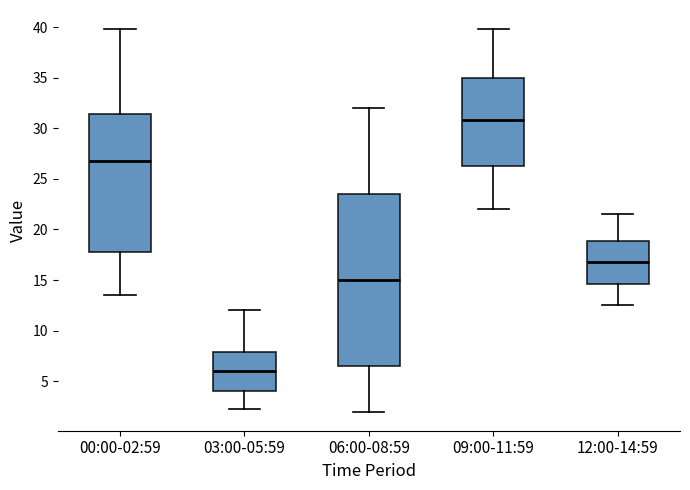

Where does the upper whisker of the box for 00:00-02:59 end on the y-axis? The values are not printed on the chart, so give them approximately, as read against the axis.

40.0